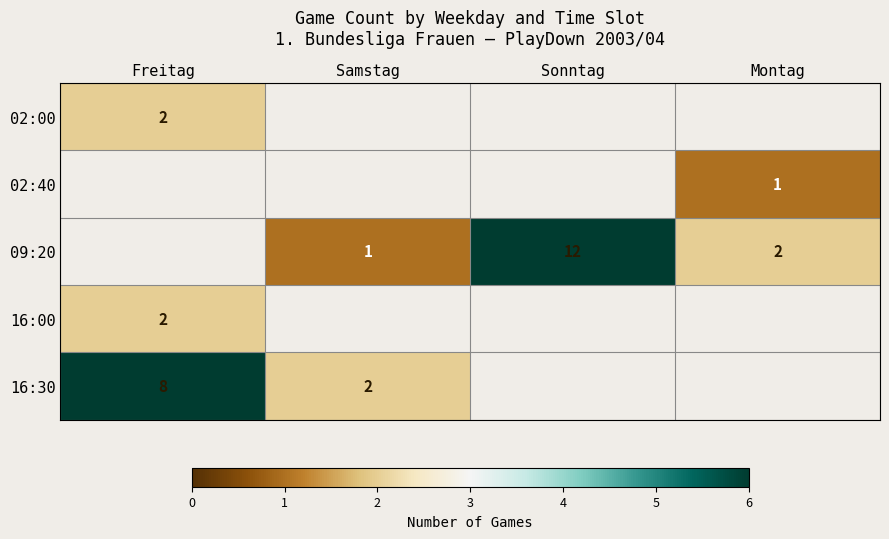

What is the difference between the highest and lowest values at Freitag?

6.0